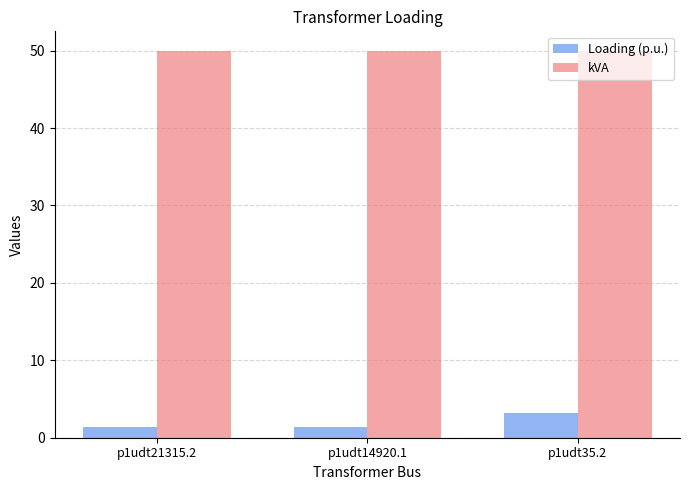

What is the difference between the highest and lowest values at p1udt35.2?

46.7